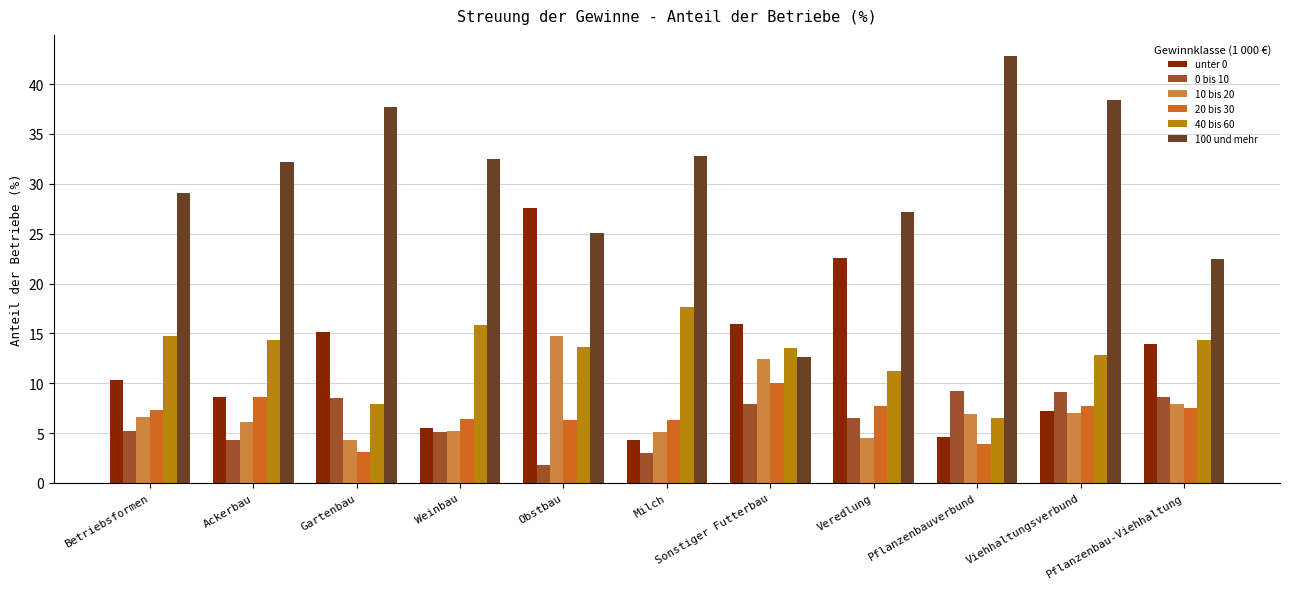

What is the minimum value for 40 bis 60?

6.5